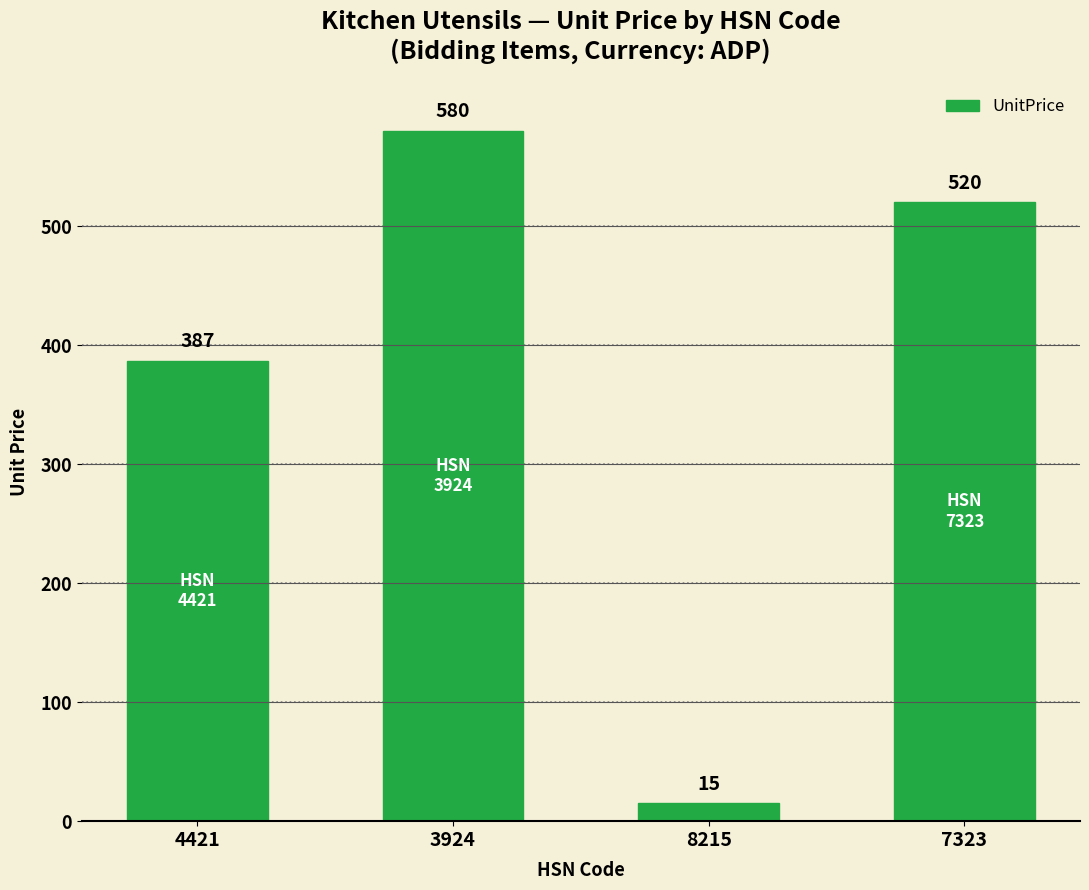

What is the minimum value shown in the chart?

15